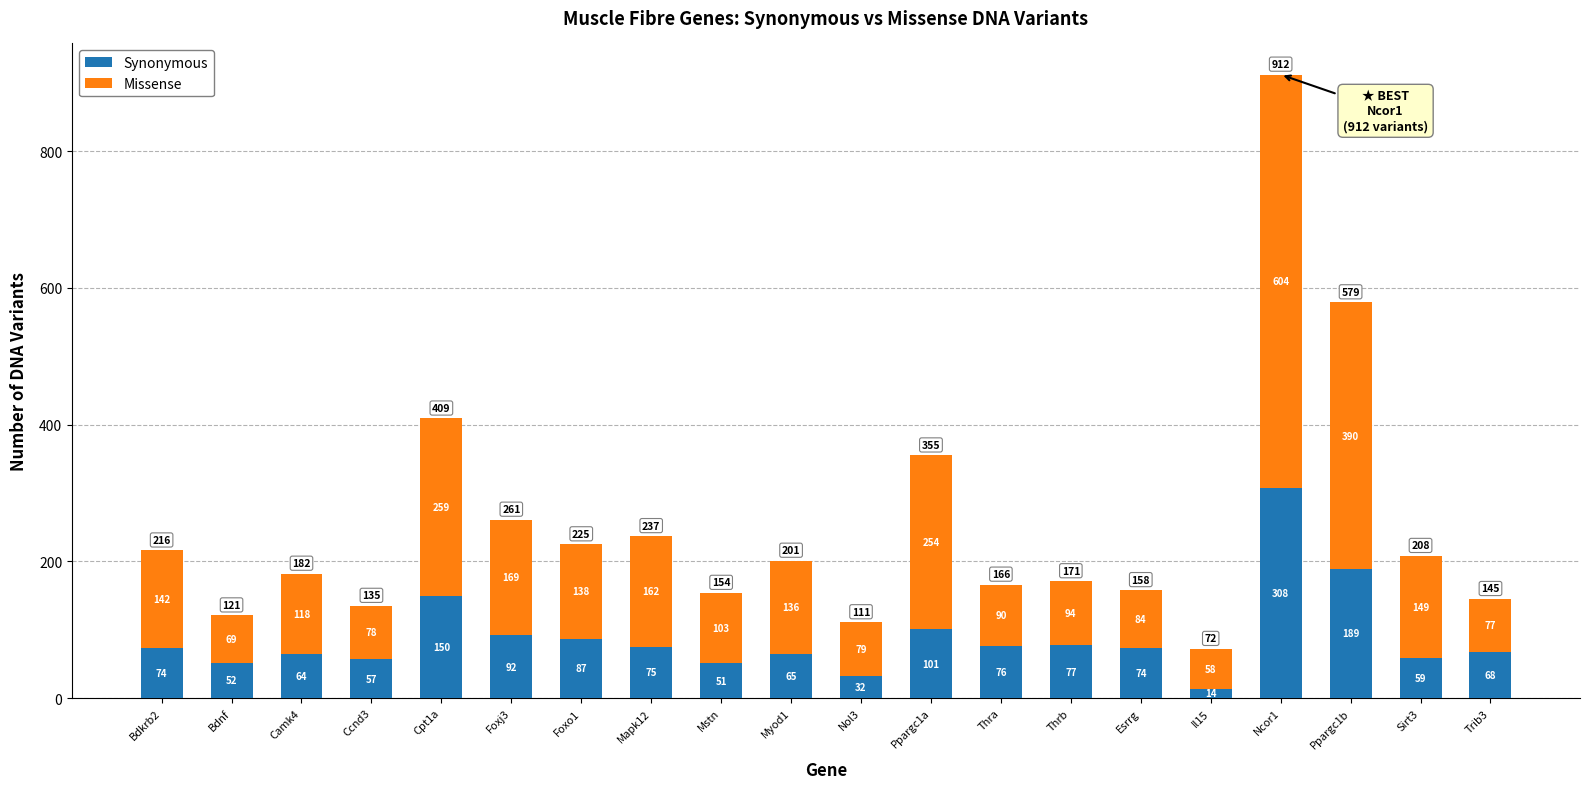

What is the difference between the Synonymous values at Bdnf and Foxo1?

35